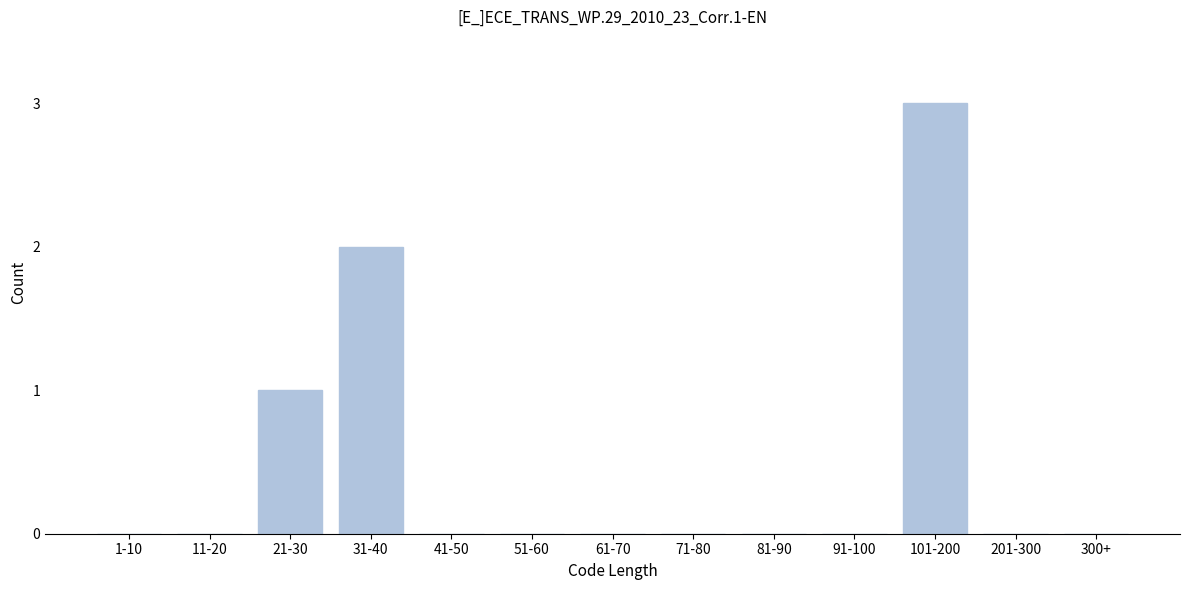

Reading left to right, what are all the values shown in this chart?

1-10=0	11-20=0	21-30=1	31-40=2	41-50=0	51-60=0	61-70=0	71-80=0	81-90=0	91-100=0	101-200=3	201-300=0	300+=0